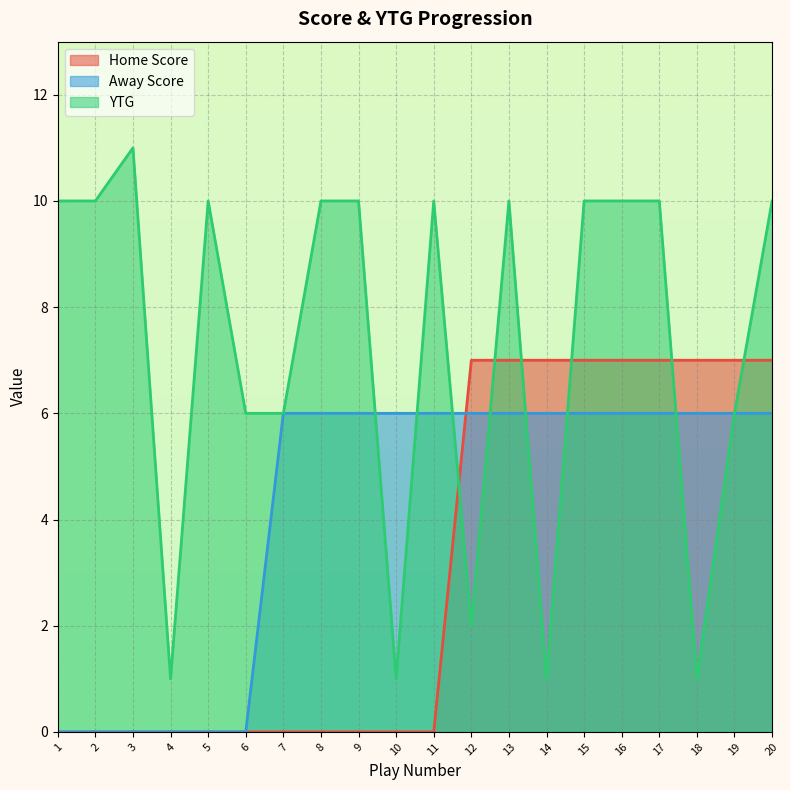

Read the YTG value at 5.

10